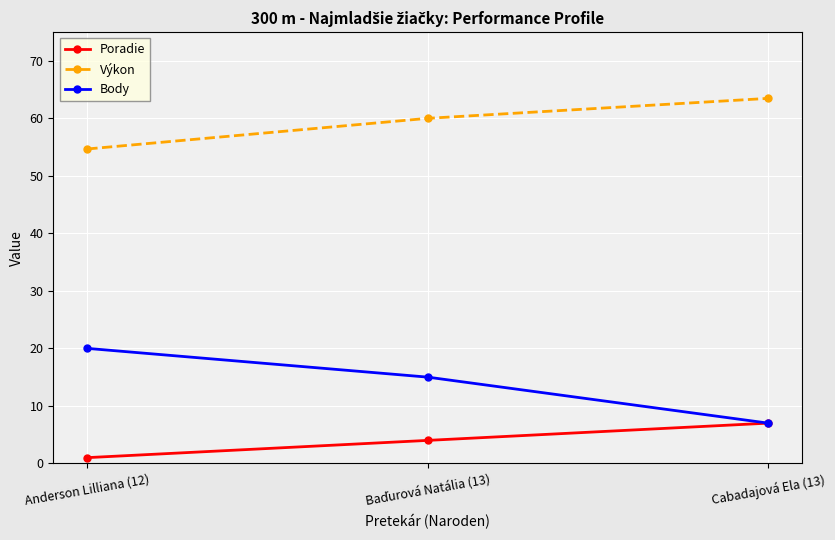

What is the value of the Výkon point at the 2nd from the left?

60.0